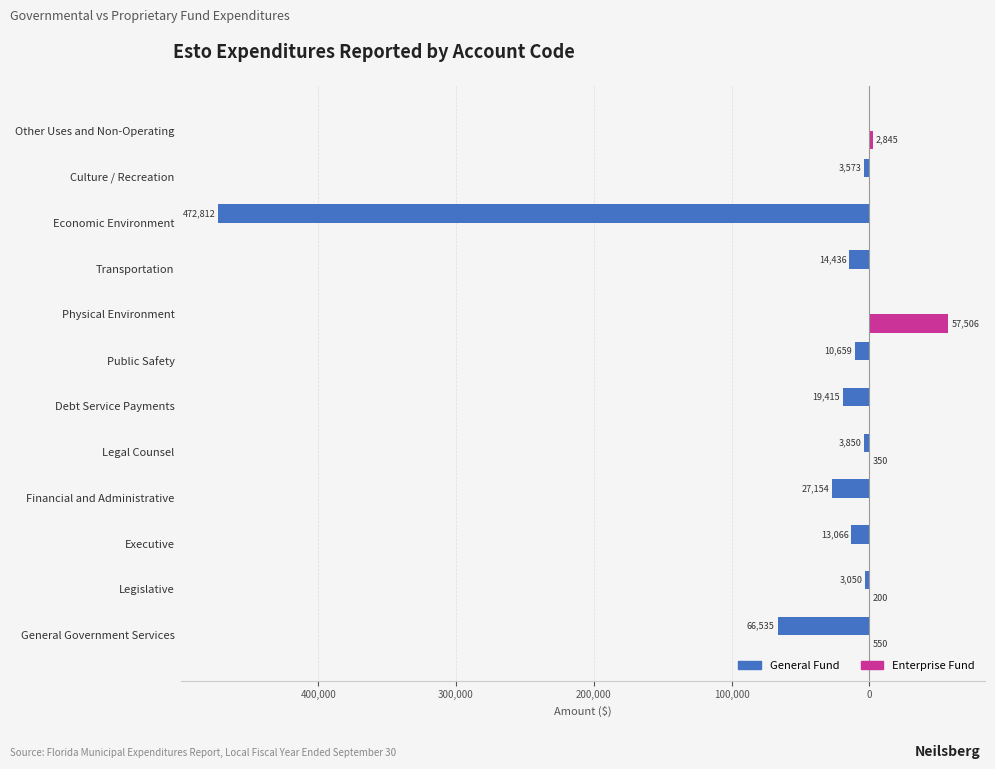

Reading left to right, transcribe all the data shown in this chart.

General Fund: -66535	-3050	-13066	-27154	-3850	-19415	-10659	0	-14436	-472812	-3573	0
Enterprise Fund: 550	200	0	0	350	0	0	57506	0	0	0	2845